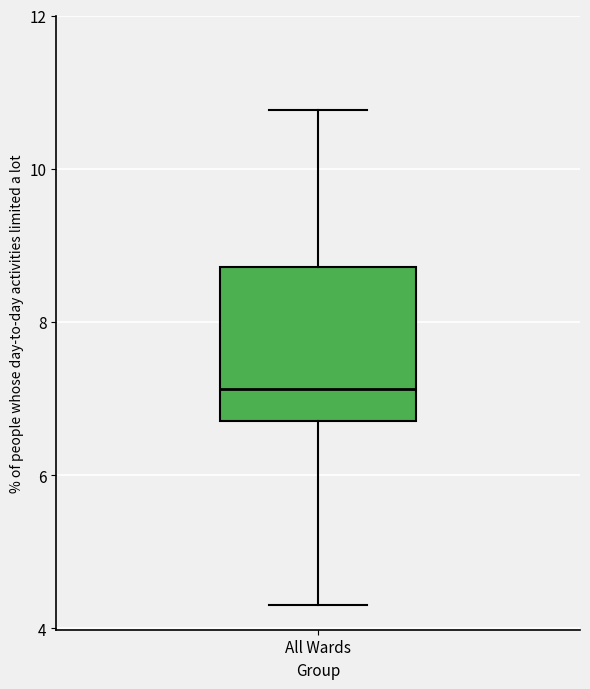

Read this box plot against the y-axis: the position of the median line, the range covered by the box, and the ends of both whiskers. The values are not printed on the chart, so give them approximately, as read against the axis.

median 7.2, box 6.8 to 8.8, whiskers 4.4 to 10.8